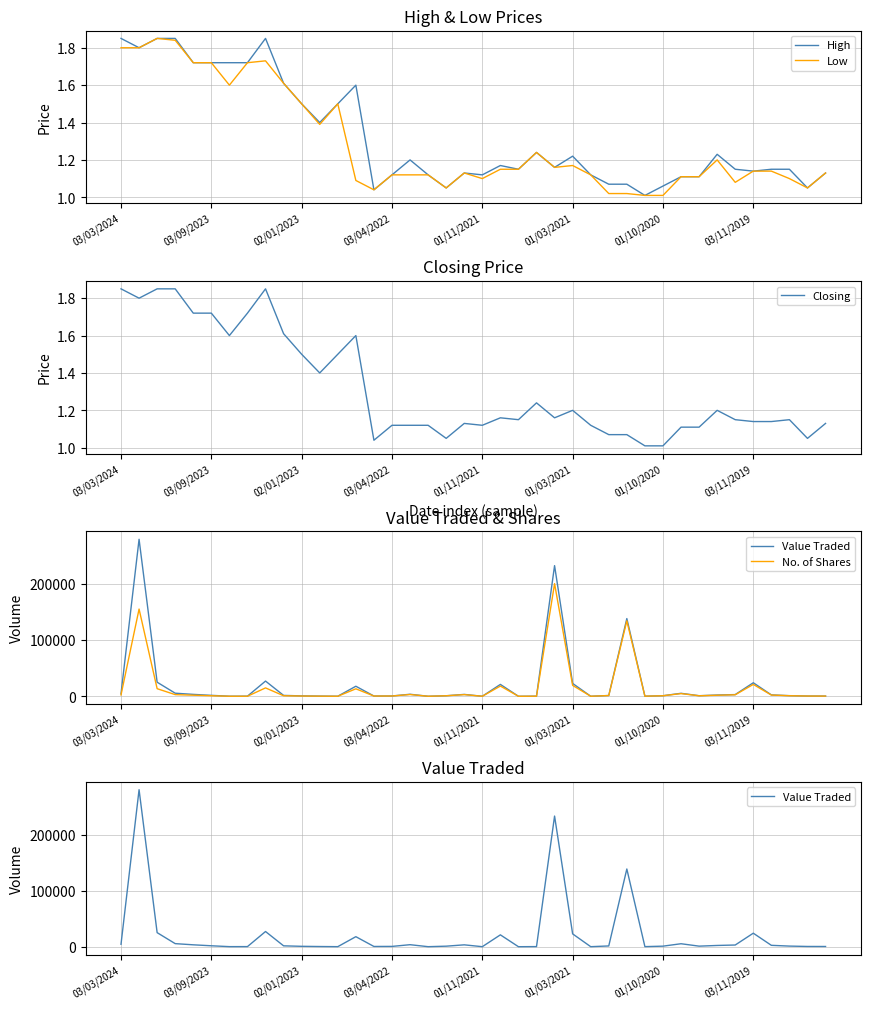

The value of Low at 01/11/2021 is 1.5. True or false?

False